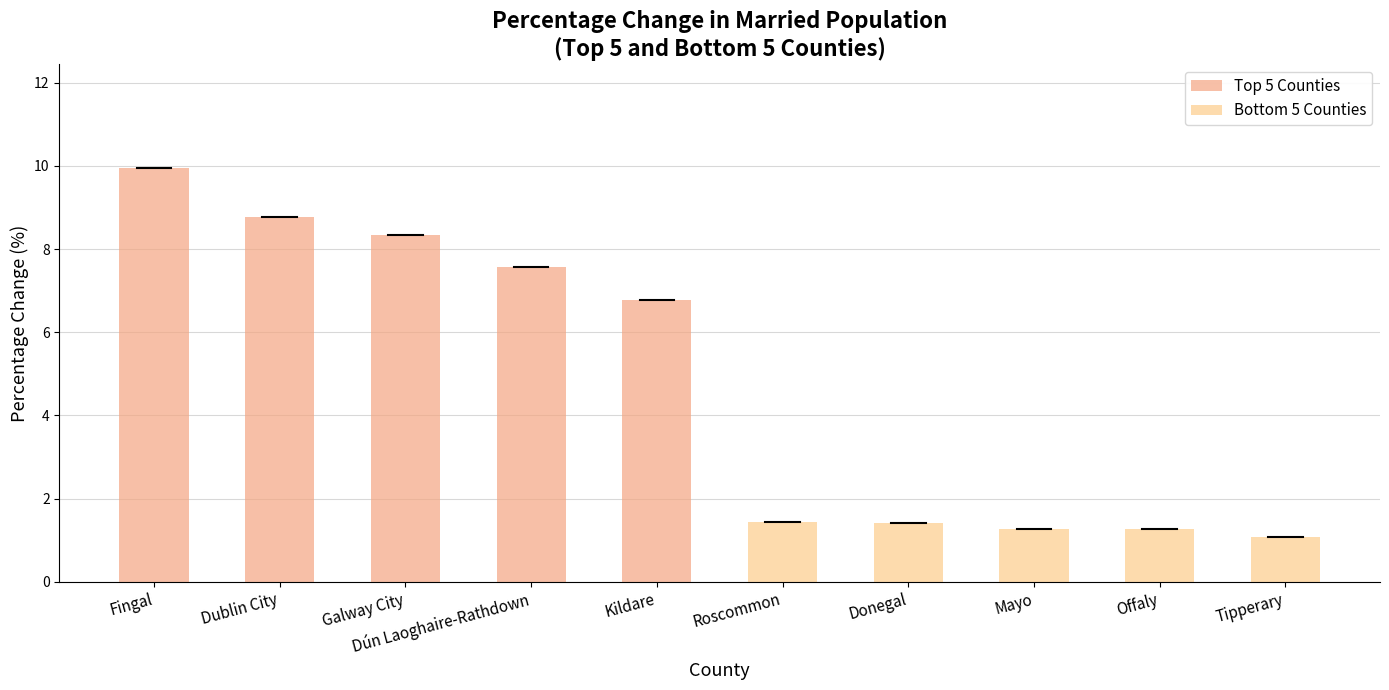

What is the label of the 5th bar from the left?

Kildare